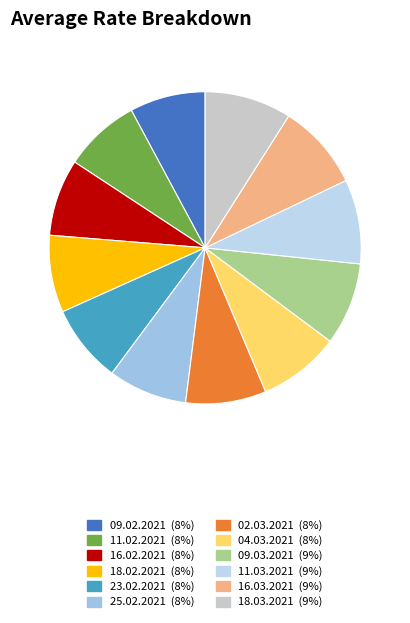

Which has a higher value, 18.02.2021 or 16.03.2021?

16.03.2021